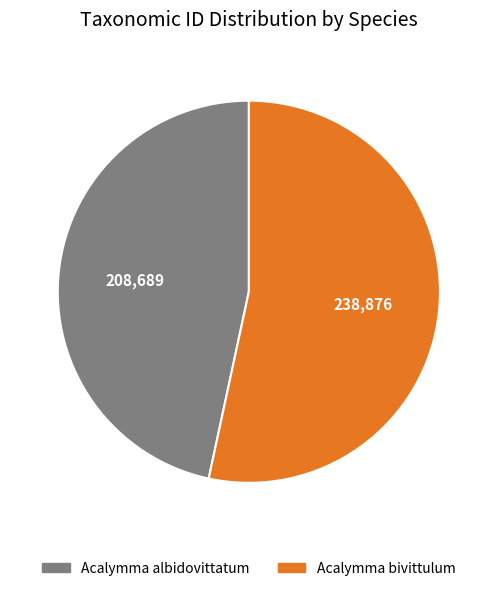

Does Acalymma bivittulum represent more than half of the total?

Yes